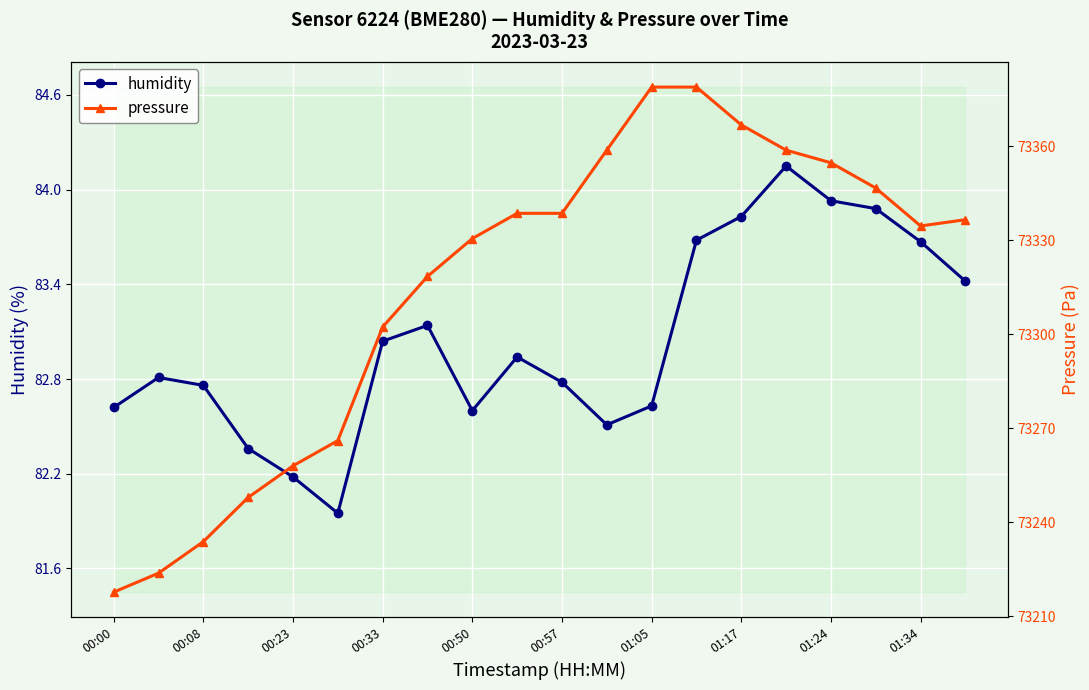

What are all the series names shown in the legend?

humidity, pressure